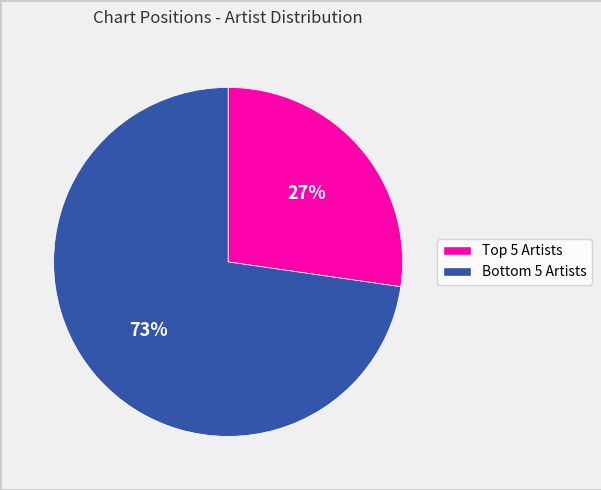

Does any single category account for the majority?

Yes